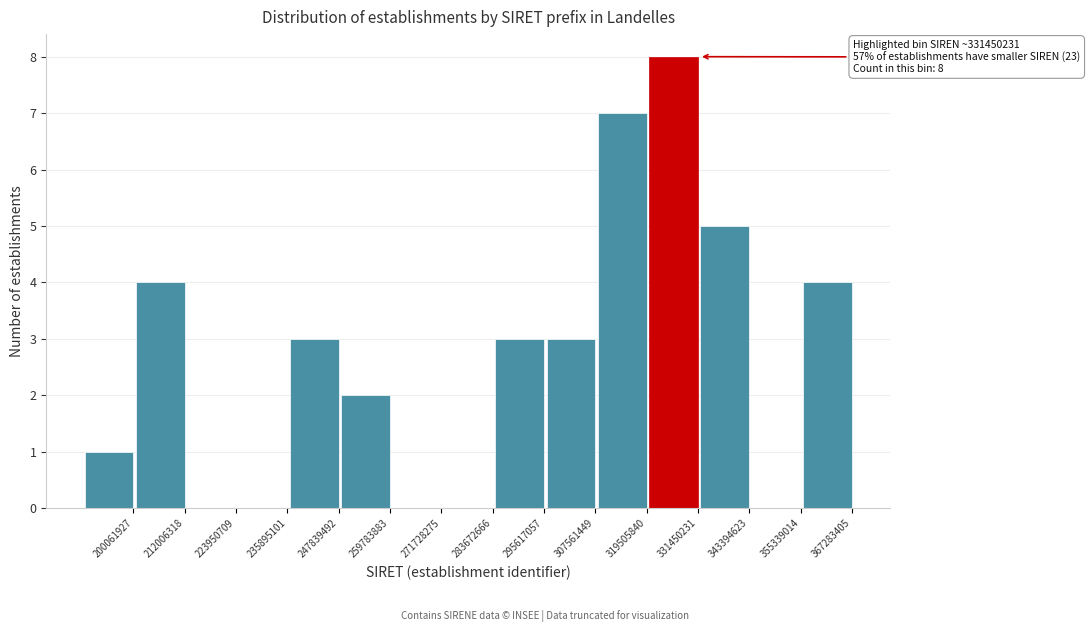

Reading left to right, transcribe all the data shown in this chart.

200061927=1	212006318=4	223950709=0	235895101=0	247839492=3	259783883=2	271728275=0	283672666=0	295617057=3	307561449=3	319505840=7	331450231=8	343394623=5	355339014=0	367283405=4